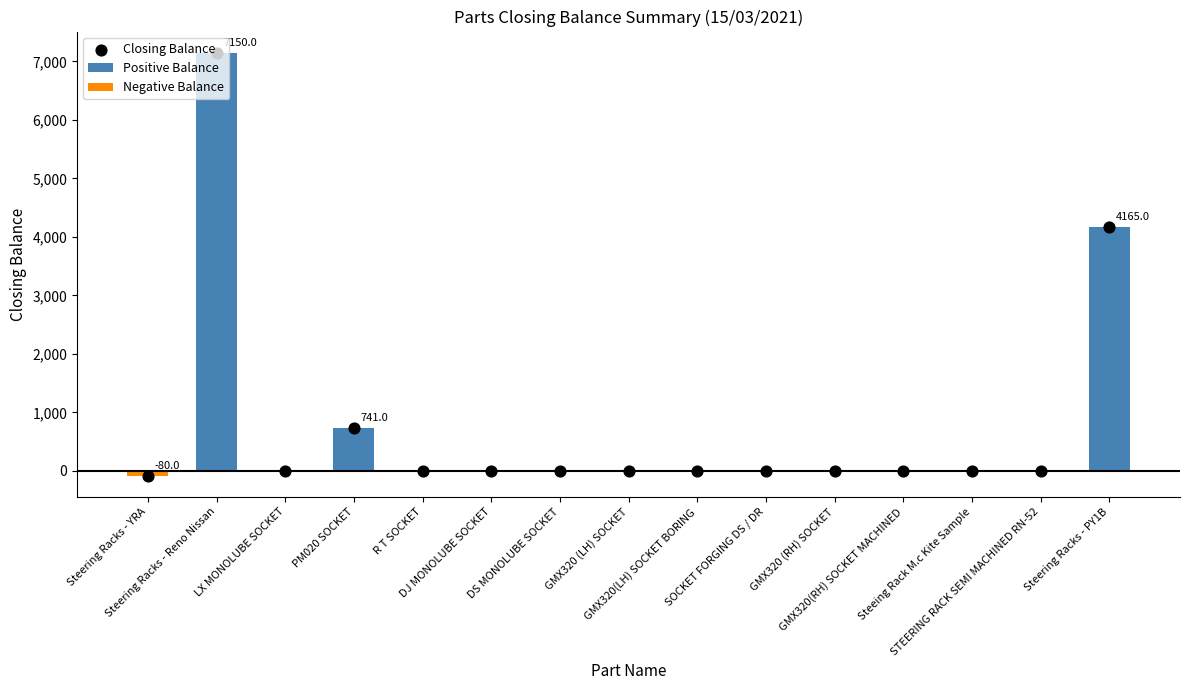

Is the value of Negative Balance at GMX320(LH) SOCKET BORING greater than the value of Closing Balance at Steering Racks - YRA?

Yes